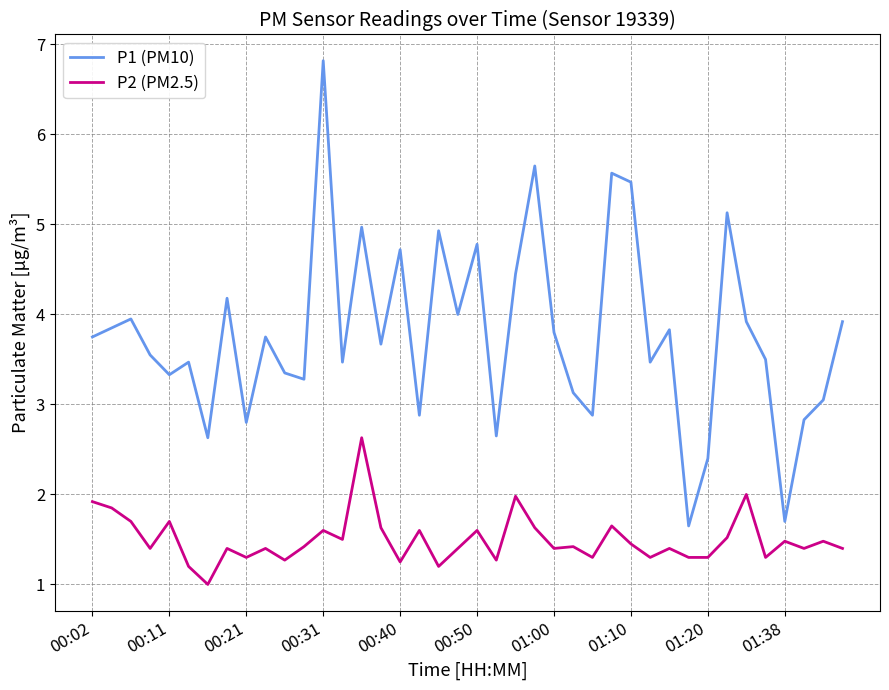

Rank the series by their average value, from highest to lowest.

P1 (PM10), P2 (PM2.5)